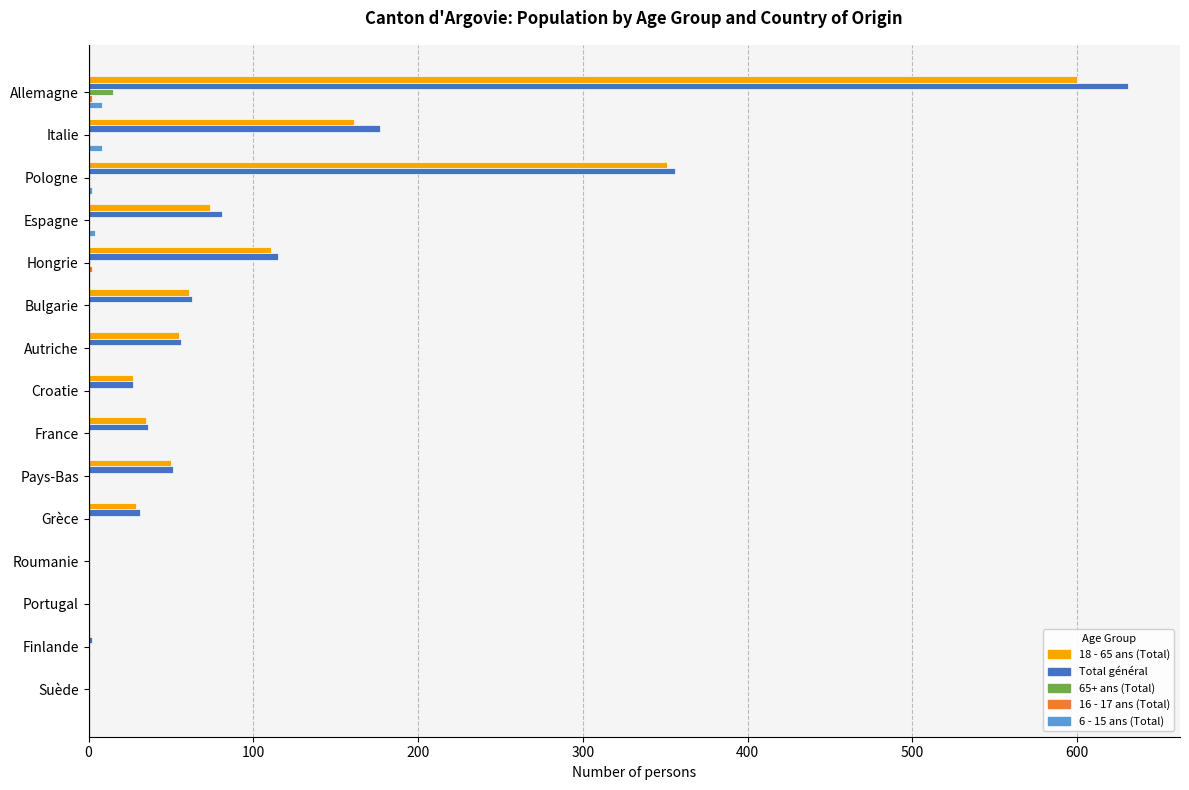

True or false: Total général has a value of 509 at Pologne.

False